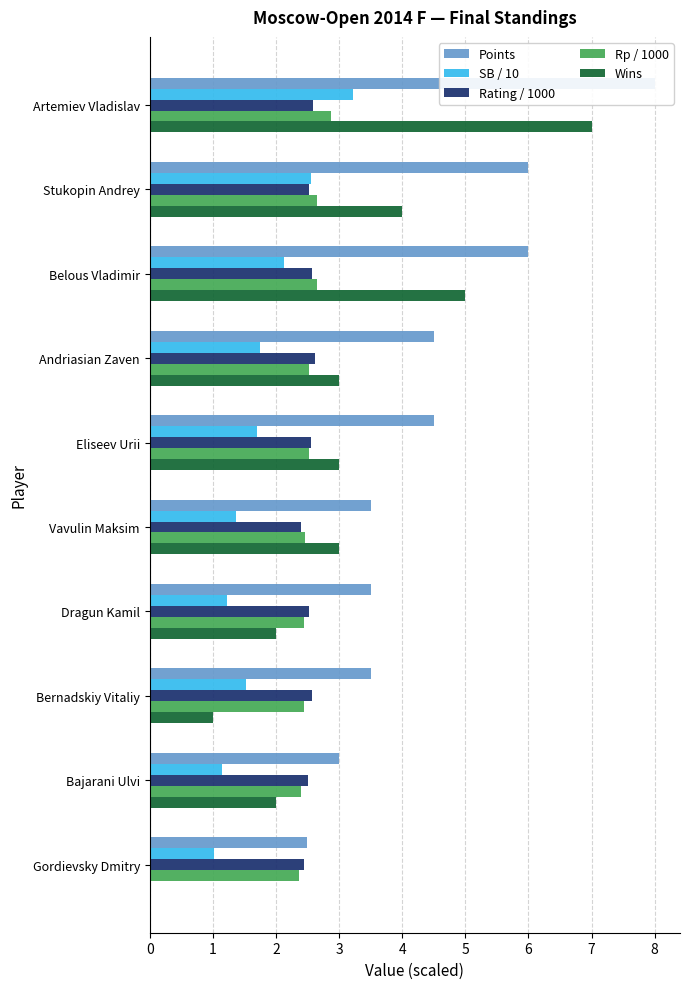

What is the maximum value for Points?

8.0